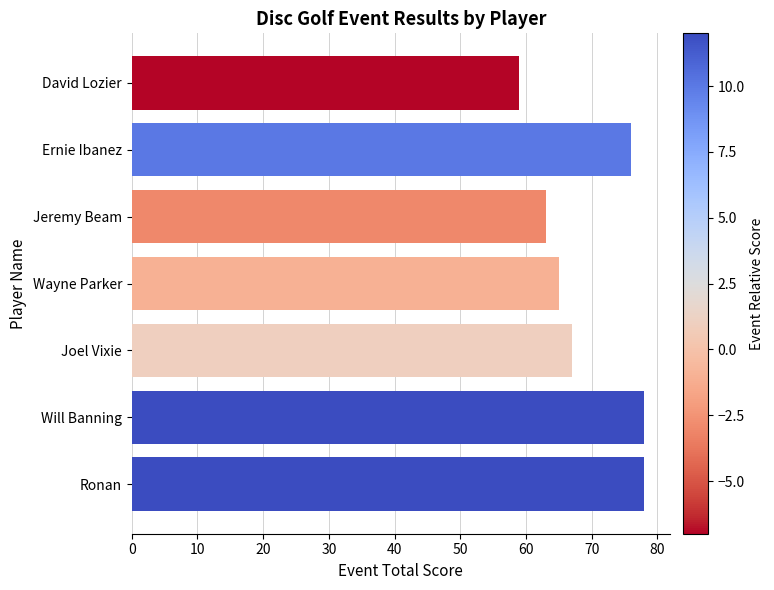

Count the number of data series in this chart.

1